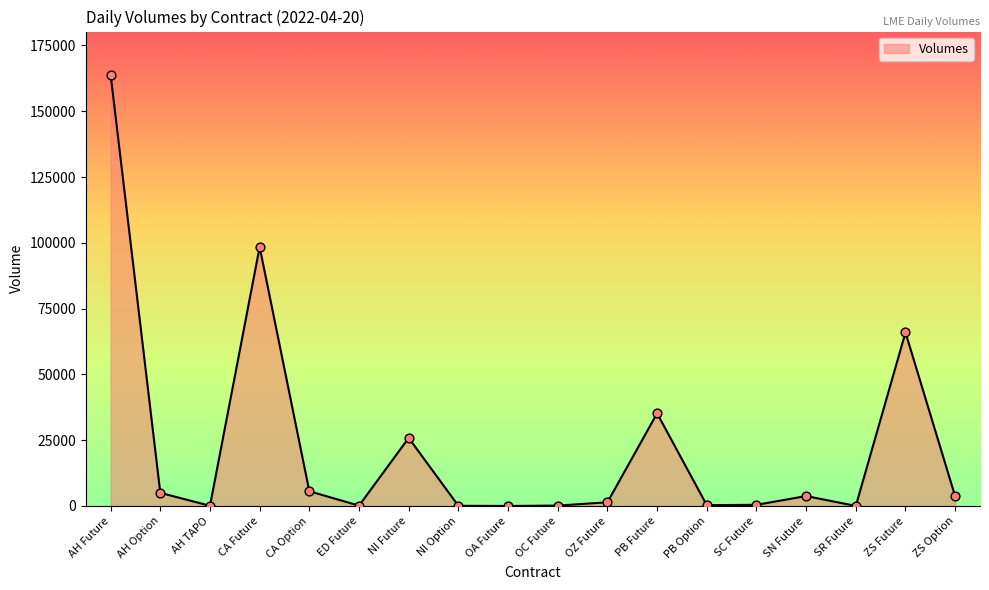

What is the ratio of the value at SN Future to the value at ZS Future?

0.1